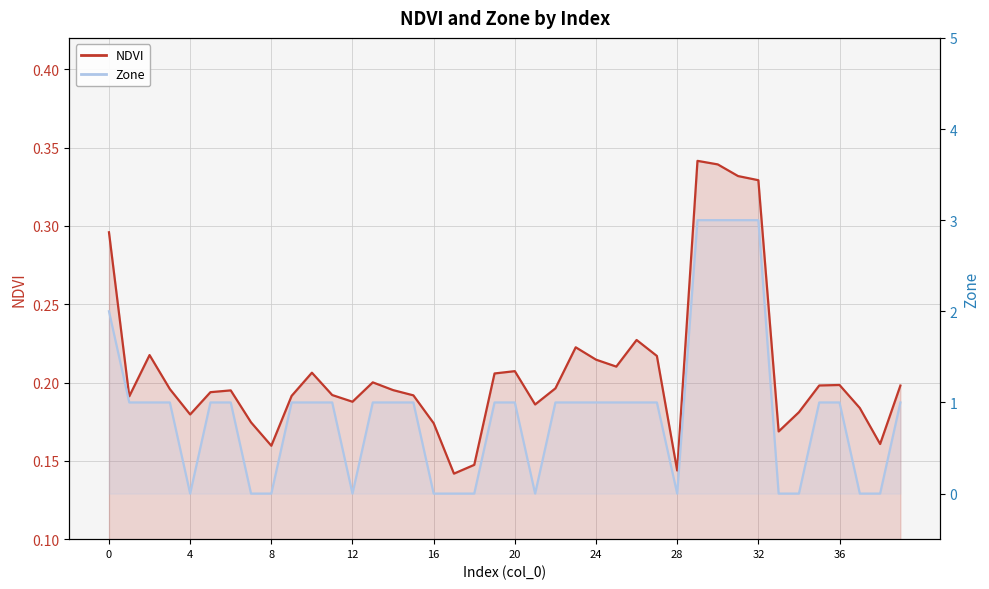

True or false: Zone and NDVI cross at least once.

True